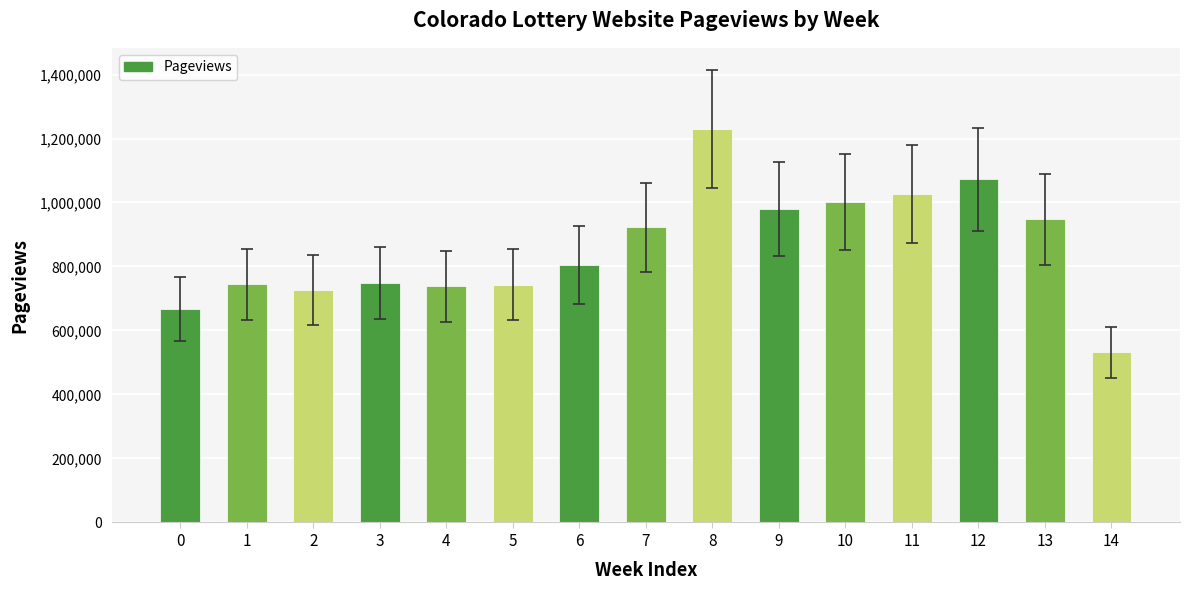

What is the difference between the maximum and minimum values?

695907